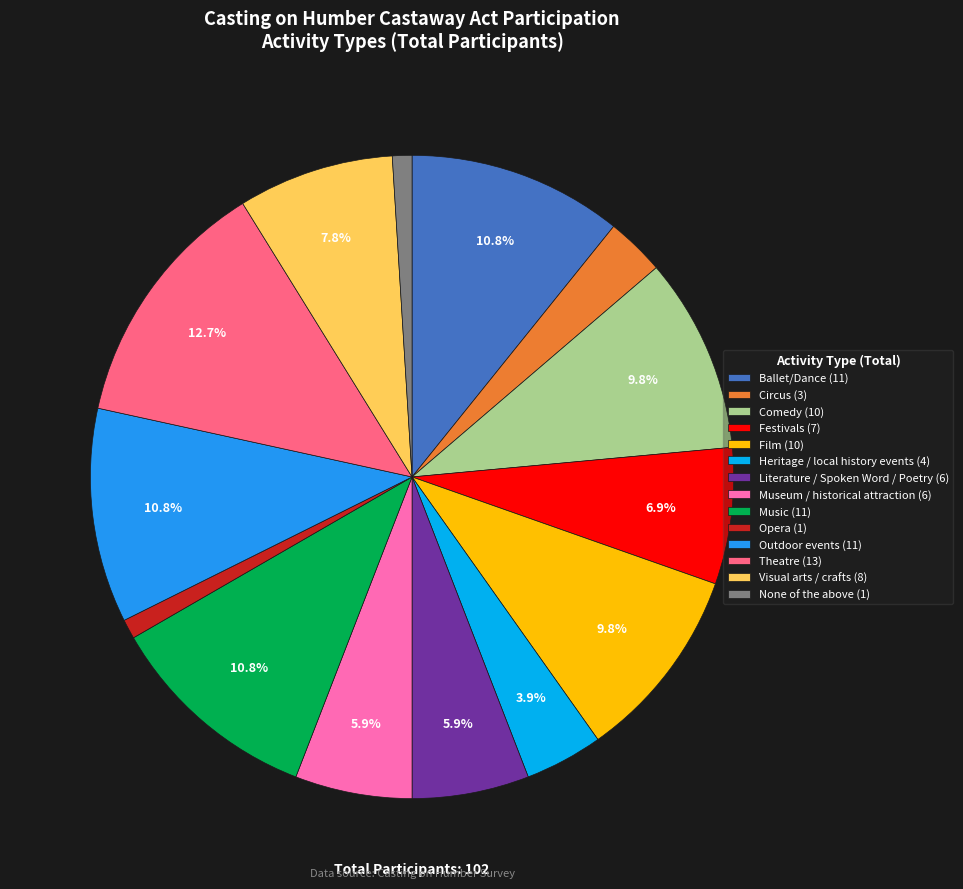

Approximately how many times larger is the value at Theatre (13) compared to Comedy (10)?

1.3